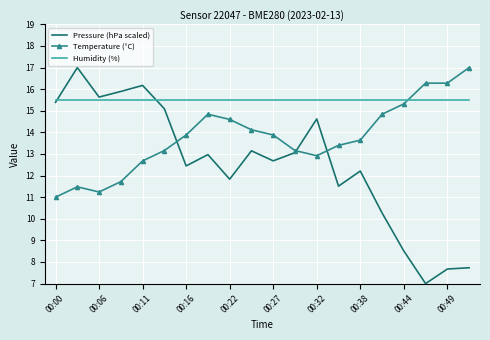

Which series has the largest range (max minus min)?

Pressure (hPa scaled)